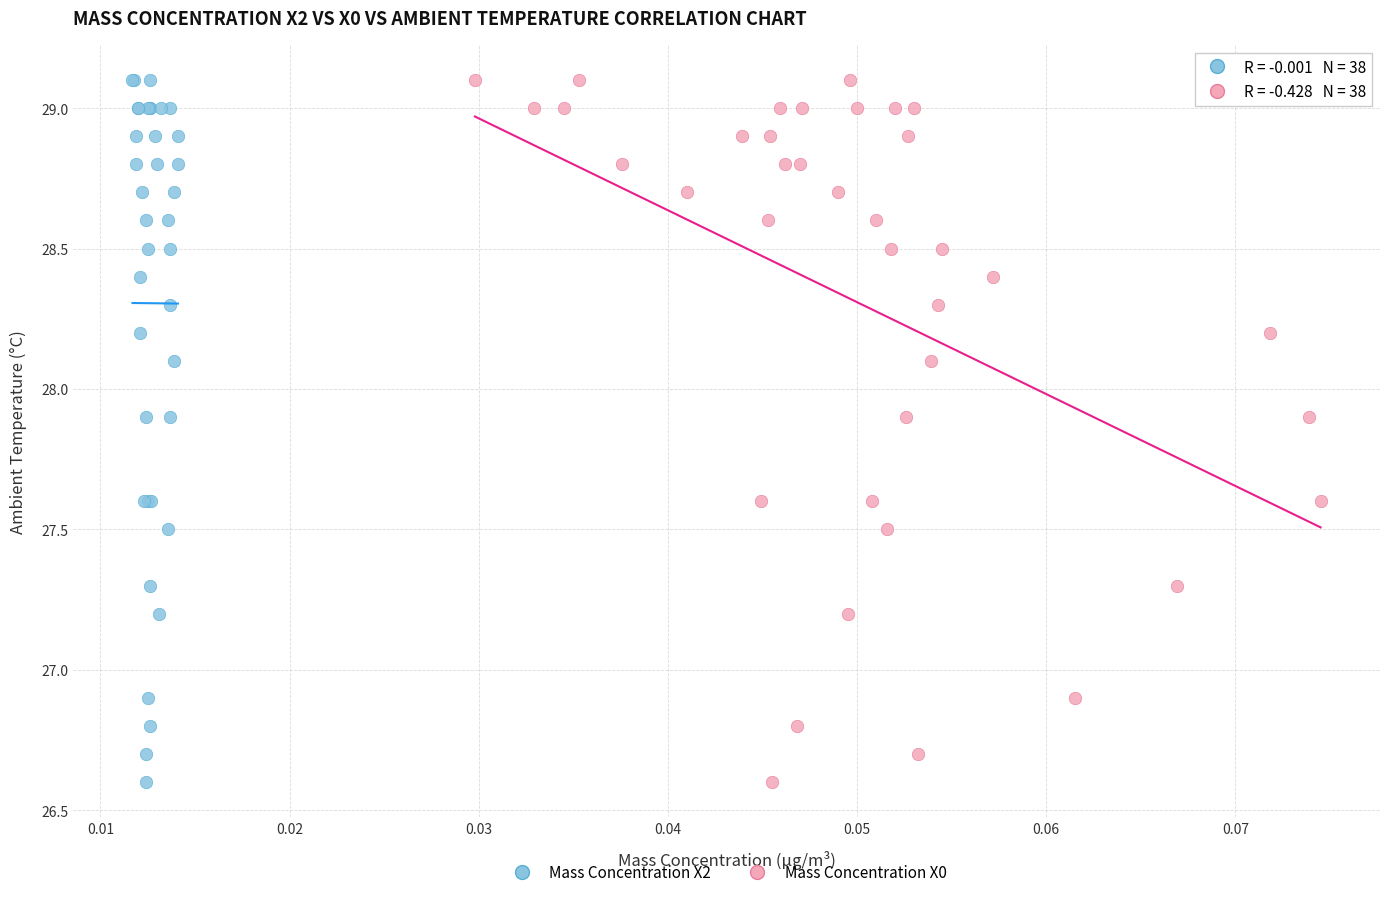

What are all the series names shown in the legend?

Mass Concentration X2, Mass Concentration X0